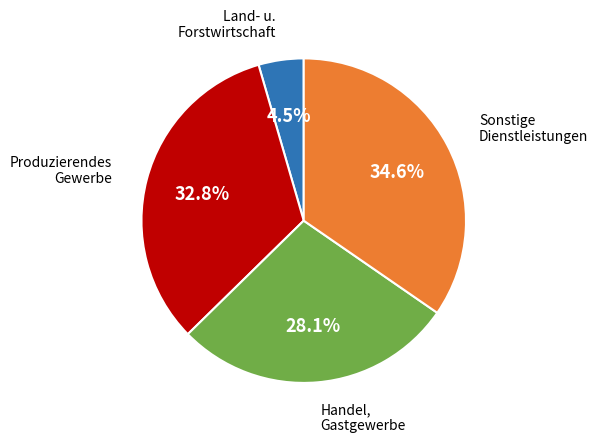

To the nearest percent, what is the average slice percentage?

25%